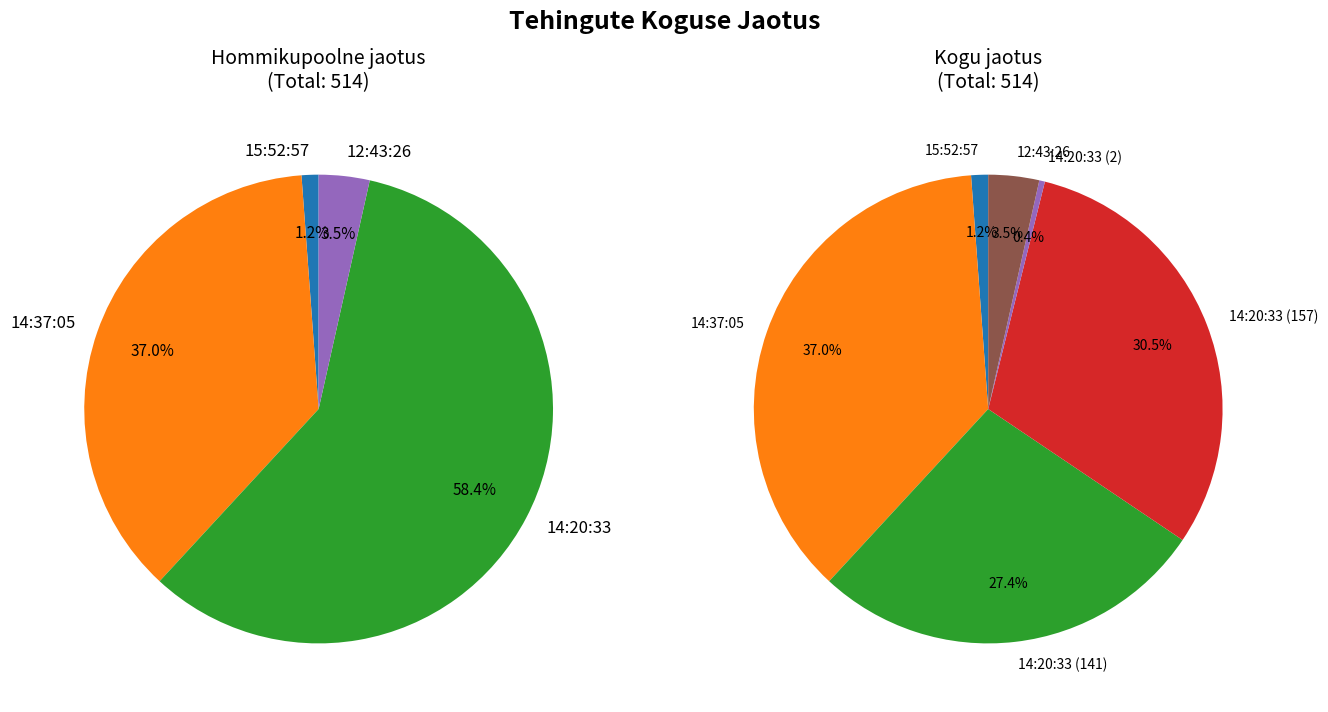

What is the largest slice in the pie chart?

14:37:05